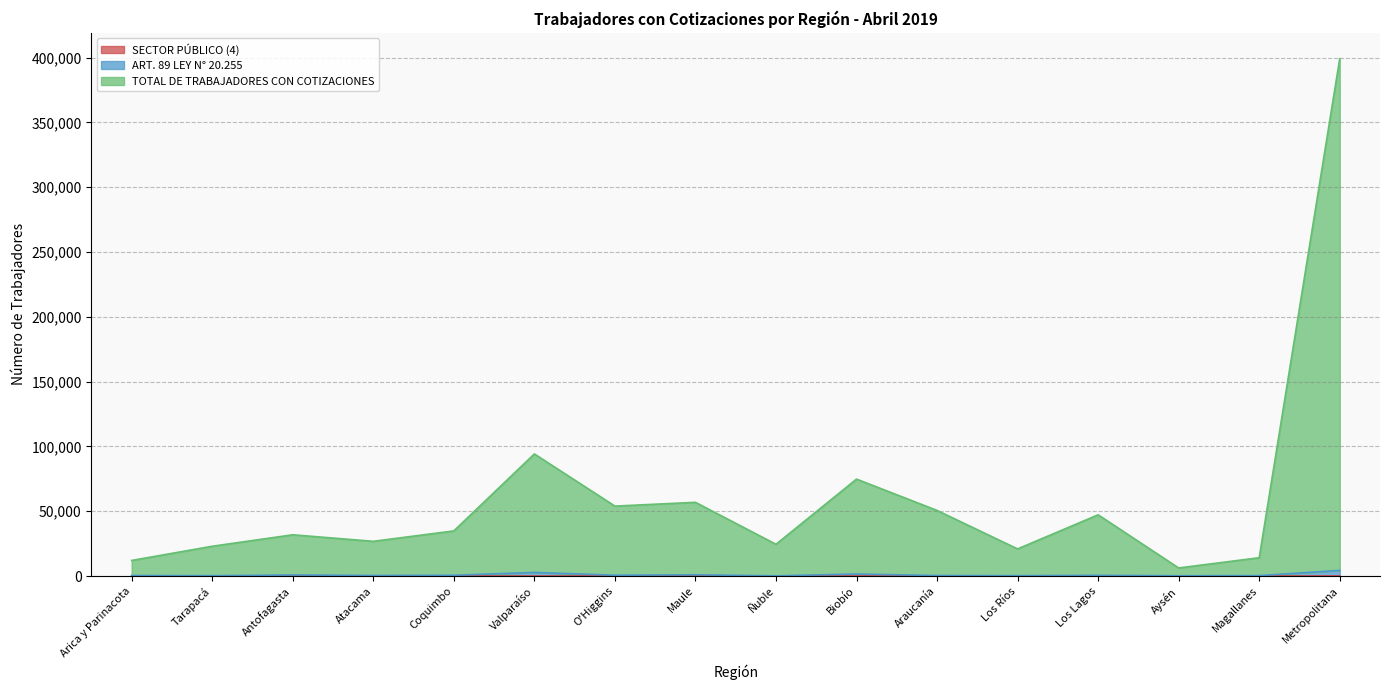

What is the difference between the second highest and second lowest values in the ART. 89 LEY N° 20.255 series?

2568